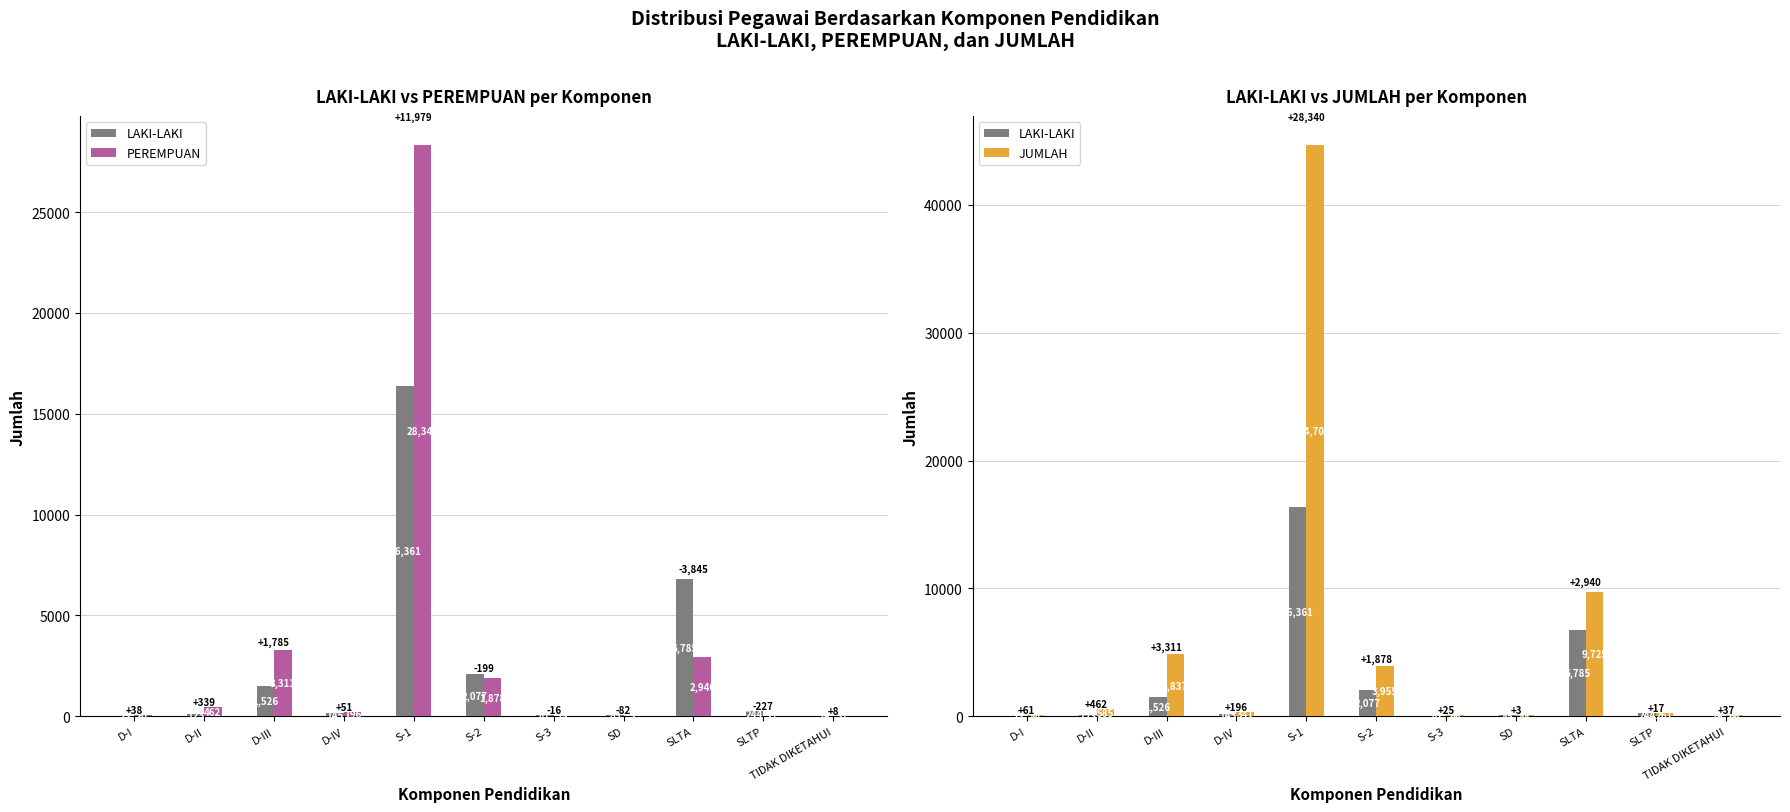

Is the value of PEREMPUAN at SD greater than the value of LAKI-LAKI at S-3?

No